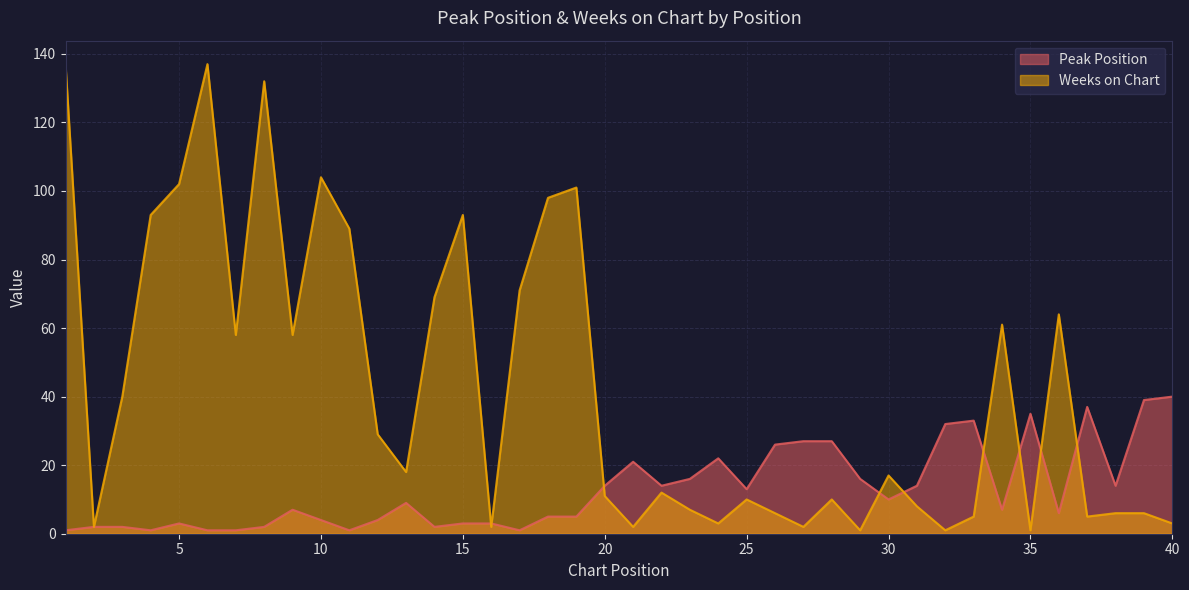

Is it true that Peak Position equals 13 at 25?

True